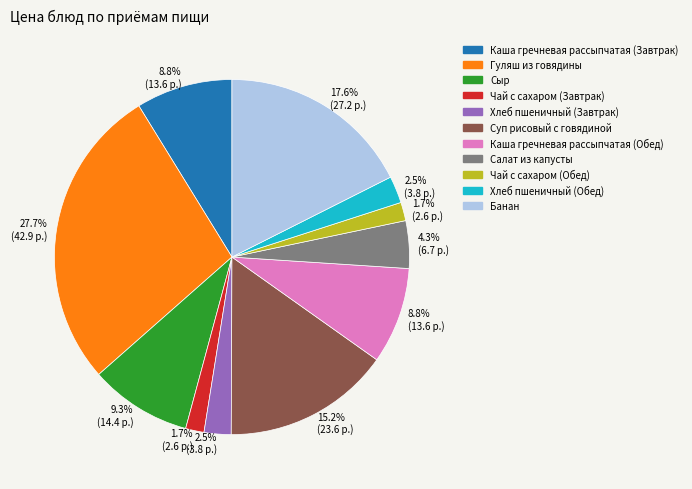

Approximately how many times larger is the value at Хлеб пшеничный (Завтрак) compared to Хлеб пшеничный (Обед)?

1.0